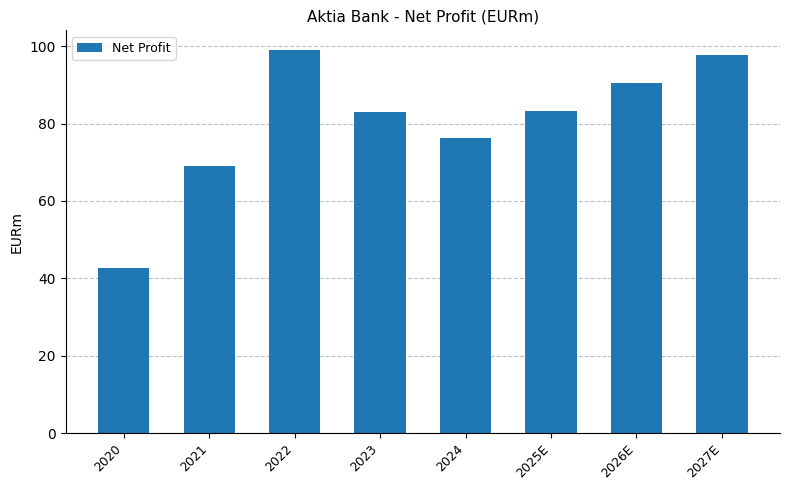

Are the bars grouped side by side (vs. stacked)?

No